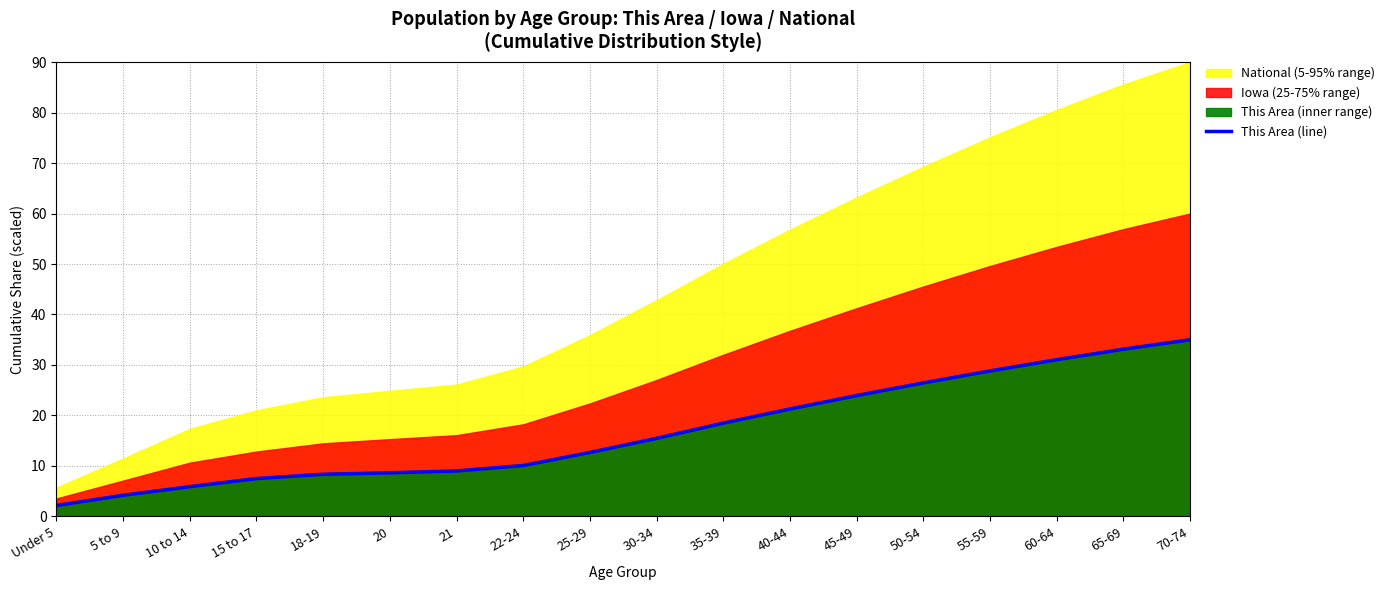

Reading left to right, extract all data points from this chart.

Under 5=2.2	5 to 9=4.2	10 to 14=5.9	15 to 17=7.5	18-19=8.4	20=8.6	21=9.0	22-24=10.1	25-29=12.7	30-34=15.5	35-39=18.5	40-44=21.3	45-49=23.9	50-54=26.5	55-59=28.8	60-64=31.1	65-69=33.1	70-74=35.0